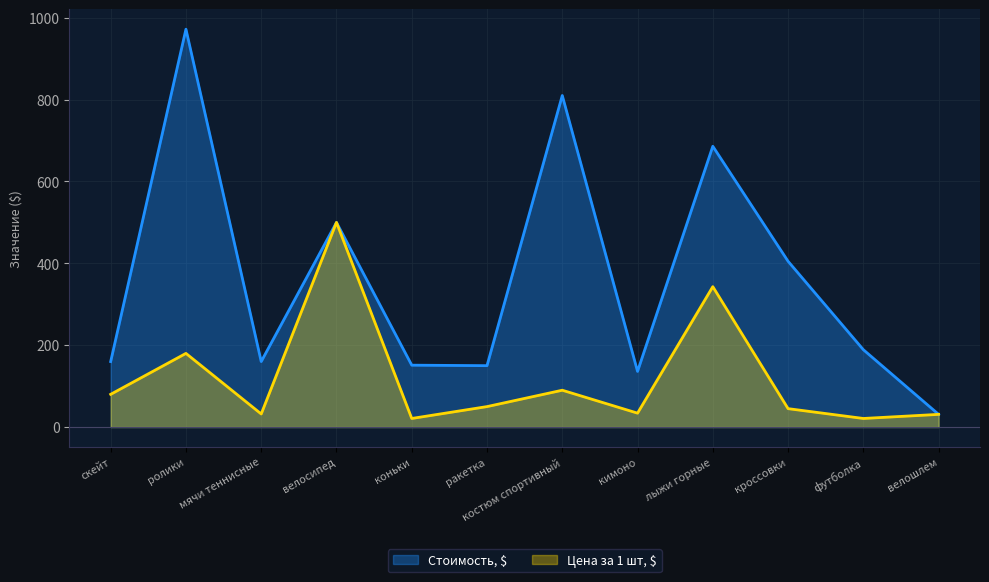

The value of Цена за 1 шт, $ at ролики is 321.4. True or false?

False